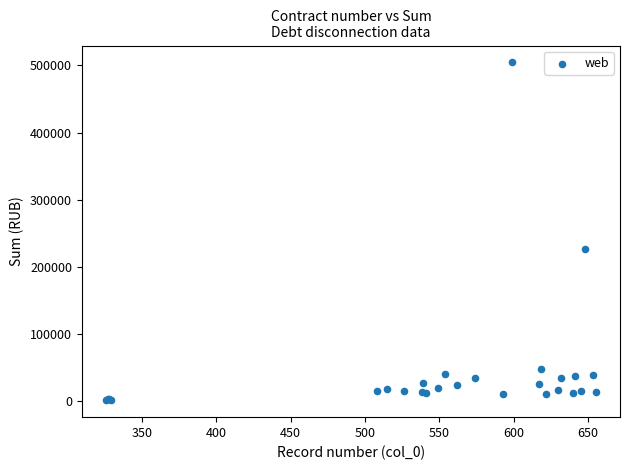

What Y value in the scatter plot is closest to 252988?

227081.8